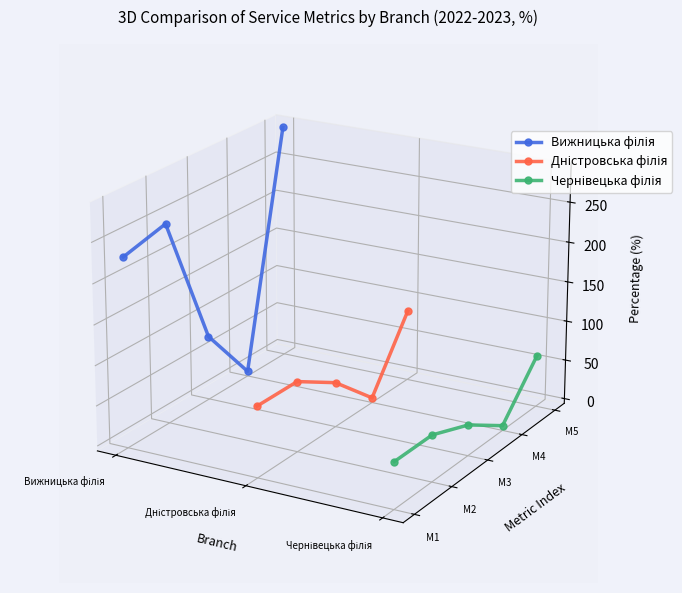

True or false: Чернівецька філія and Дністровська філія intersect in this chart.

False